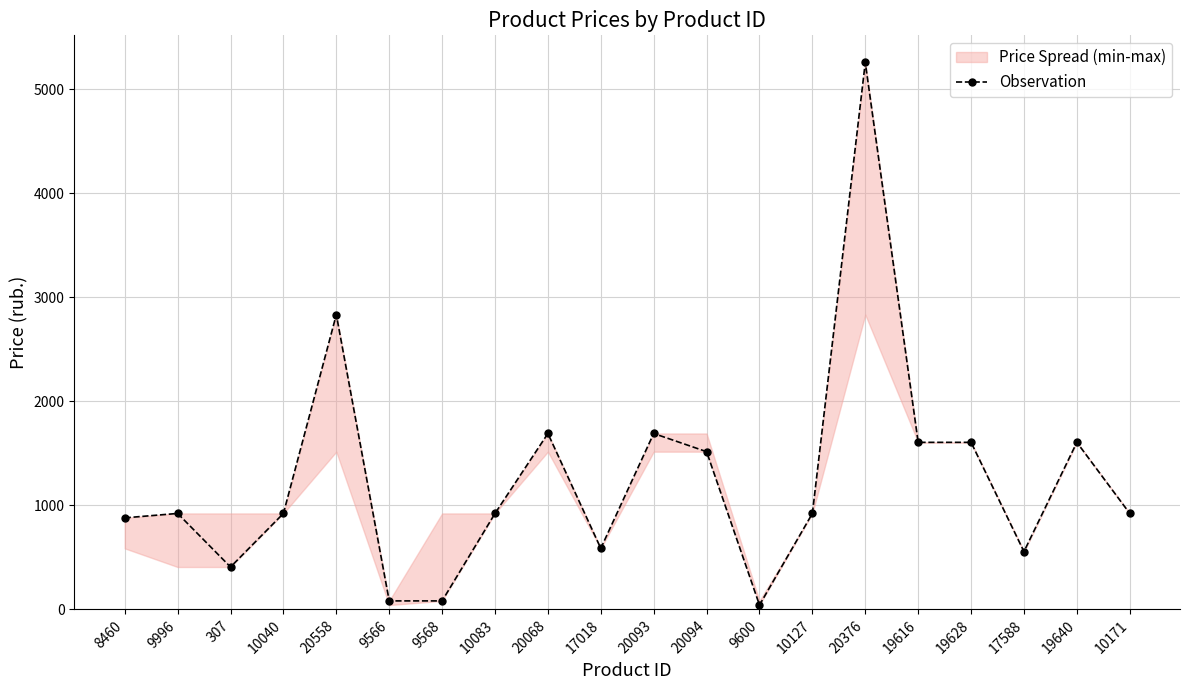

Rank the categories by value from highest to lowest.

20376, 20558, 20068, 20093, 19616, 19628, 19640, 20094, 9996, 10040, 10083, 10127, 10171, 8460, 17018, 17588, 307, 9566, 9568, 9600